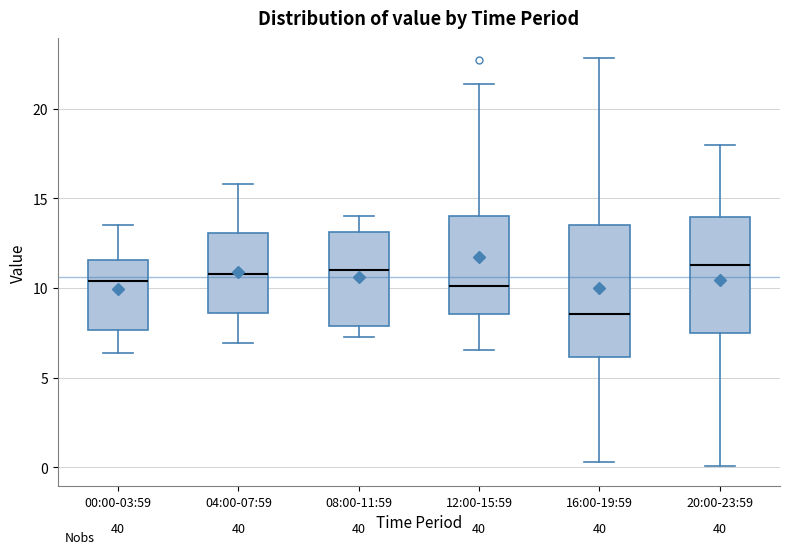

Reading left to right, read every box against the y-axis: the position of its median line, the range the box covers, and the ends of its whiskers. The values are not printed on the chart, so give them approximately, as read against the axis.

00:00-03:59: median 10.5, box 7.5 to 11.5, whiskers 6.5 to 13.5
04:00-07:59: median 11.0, box 8.5 to 13.0, whiskers 7.0 to 16.0
08:00-11:59: median 11.0, box 8.0 to 13.0, whiskers 7.5 to 14.0
12:00-15:59: median 10.0, box 8.5 to 14.0, whiskers 6.5 to 21.5
16:00-19:59: median 8.5, box 6.0 to 13.5, whiskers 0.5 to 23.0
20:00-23:59: median 11.5, box 7.5 to 14.0, whiskers 0.0 to 18.0